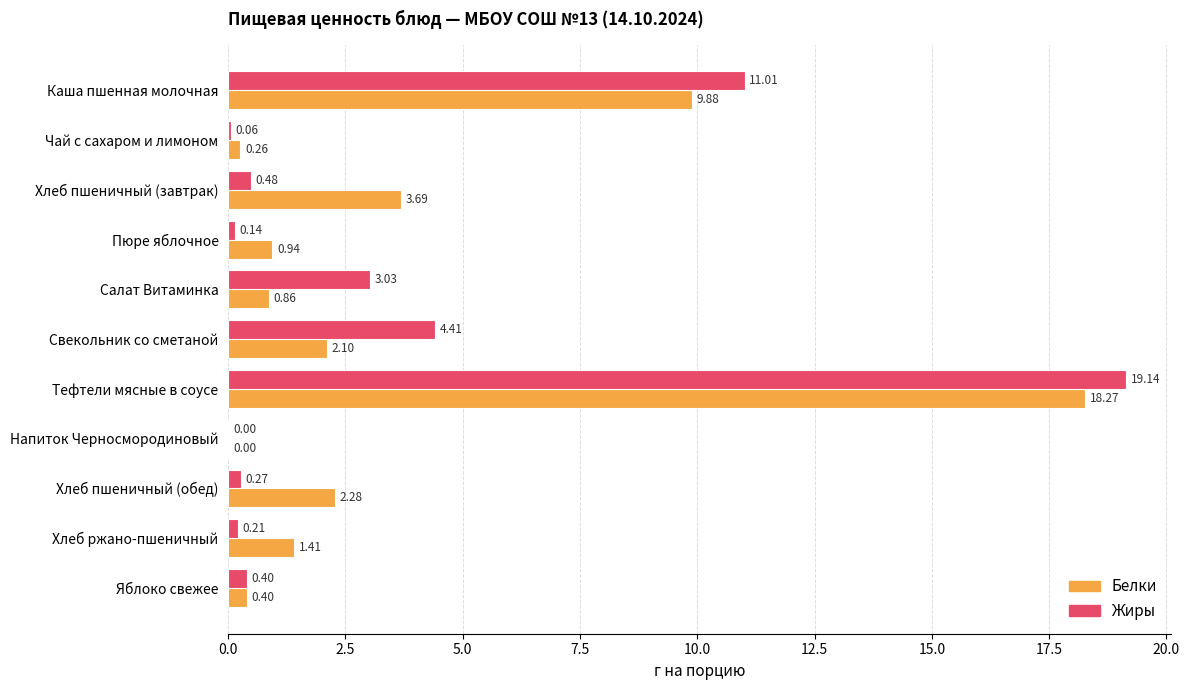

Which category has the highest value in the Белки series?

Тефтели мясные в соусе